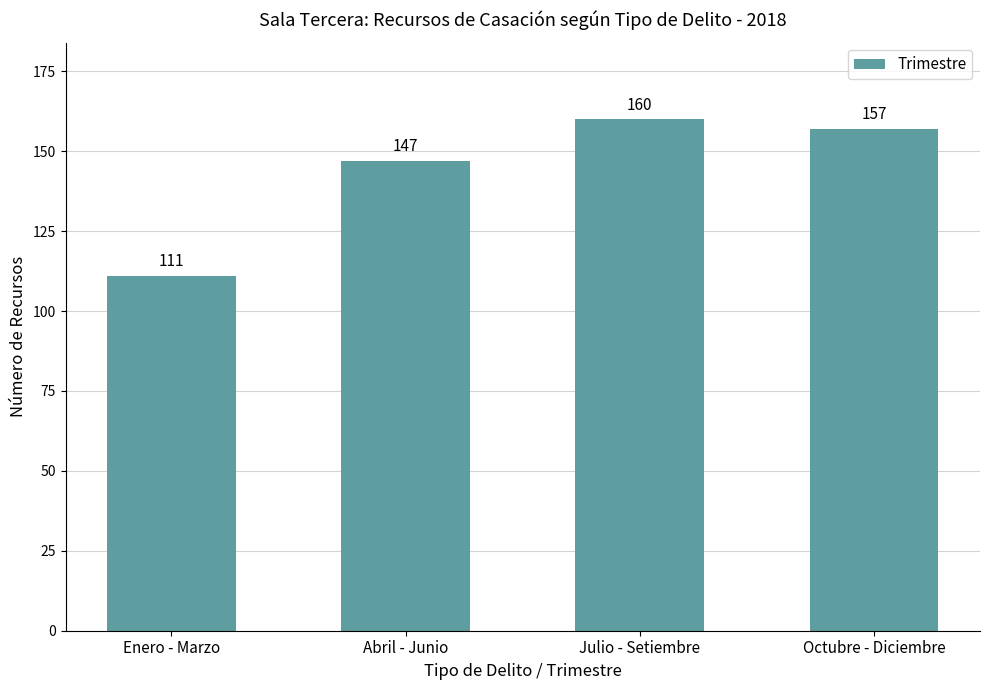

What is the sum of all values?

575